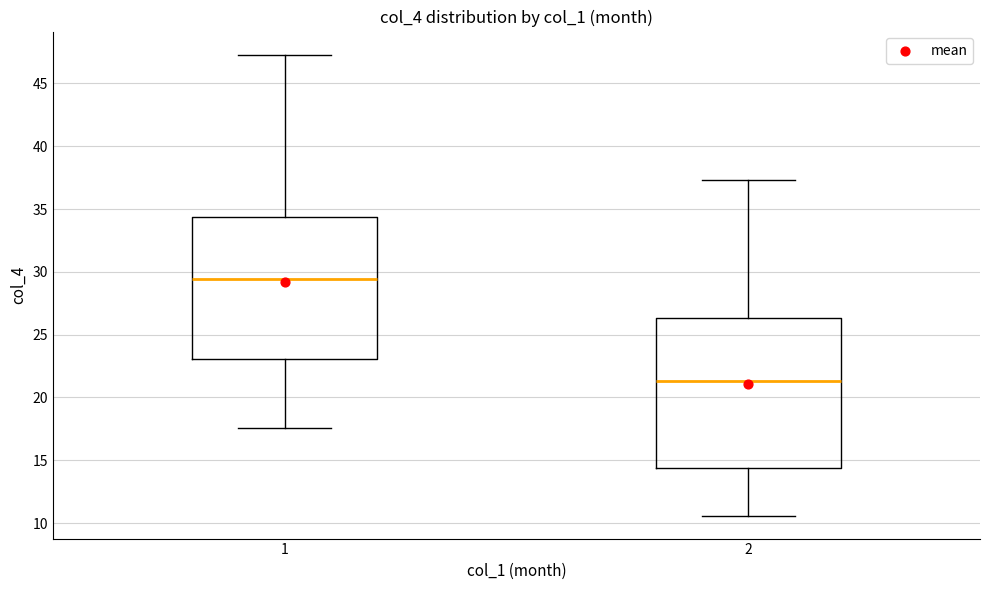

Which box is the tallest, from its lower edge to its upper edge?

2